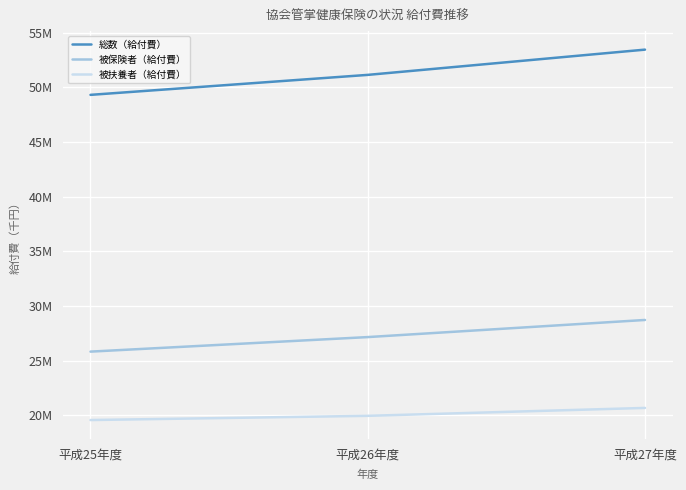

Does the chart have visible grid lines?

Yes